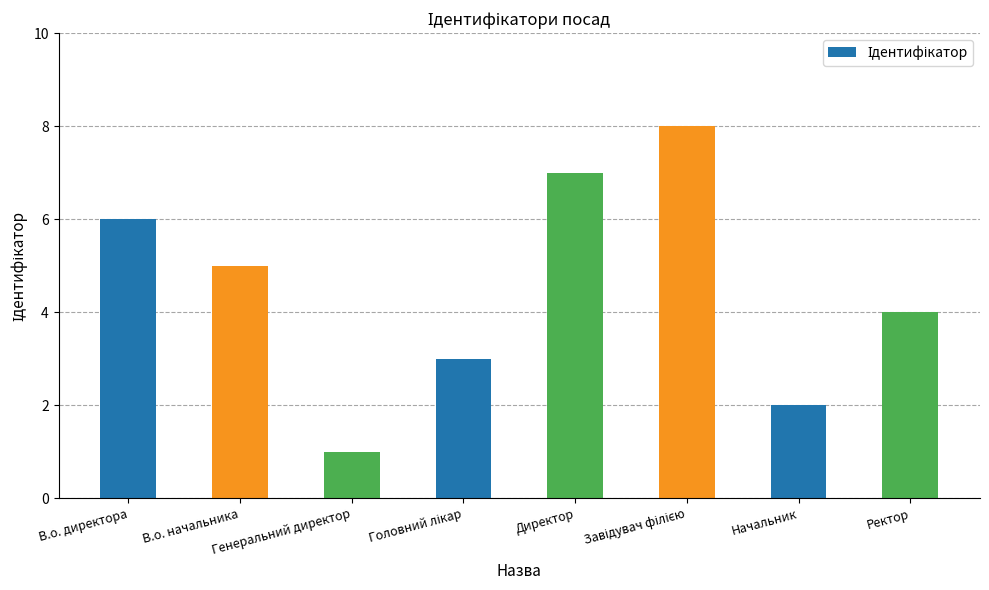

Count the number of data series in this chart.

1